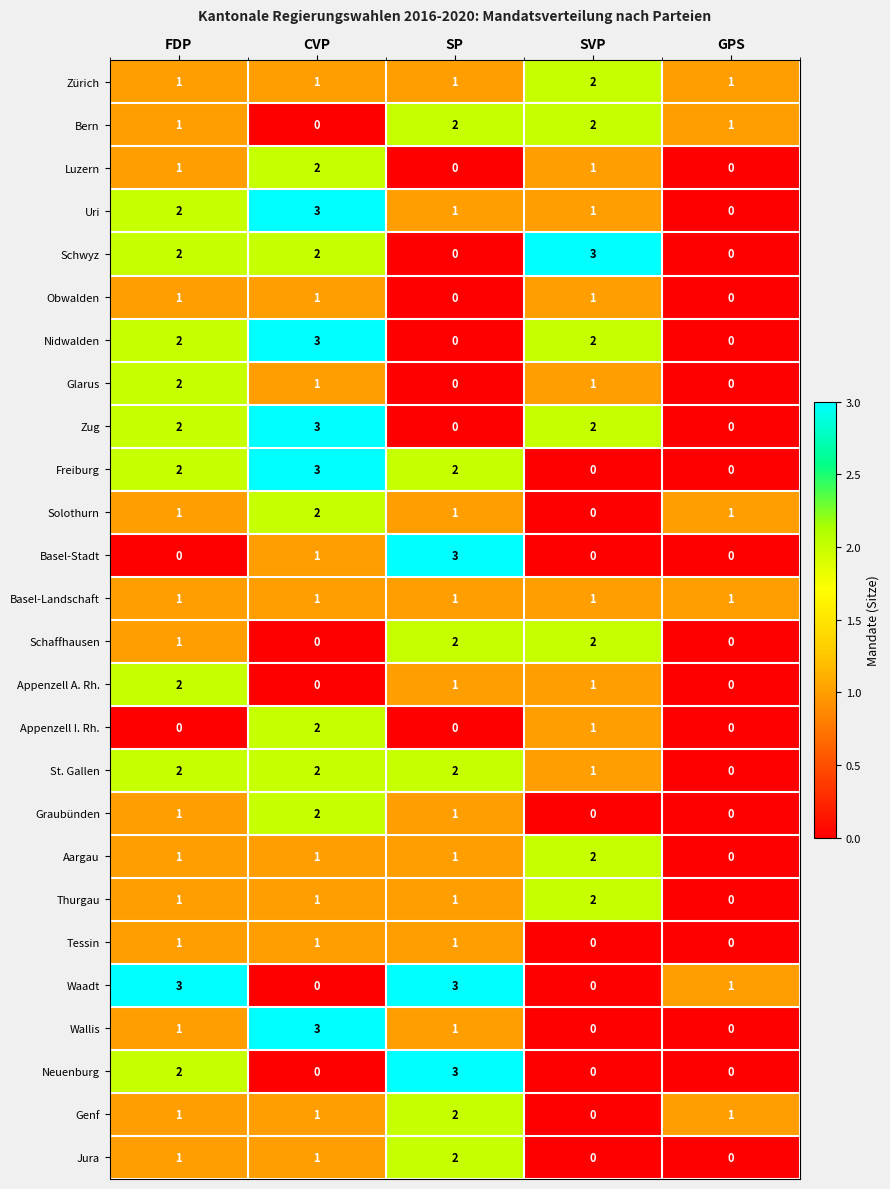

What is the spread (max minus min) of values at SP?

3